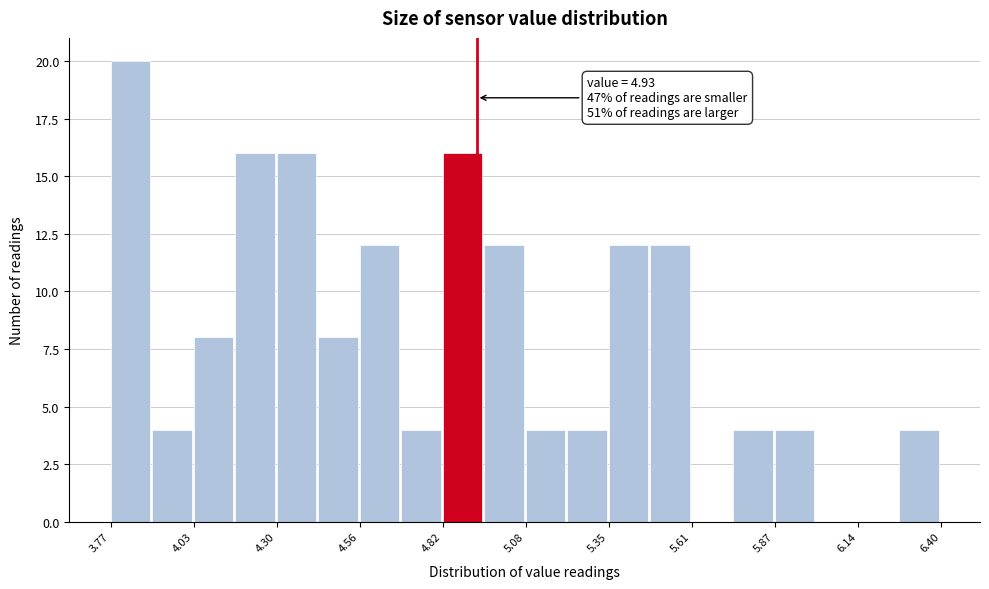

Around what value on the x-axis is the tallest bar? Give the approximate position of its centre, as read against the axis.

3.85